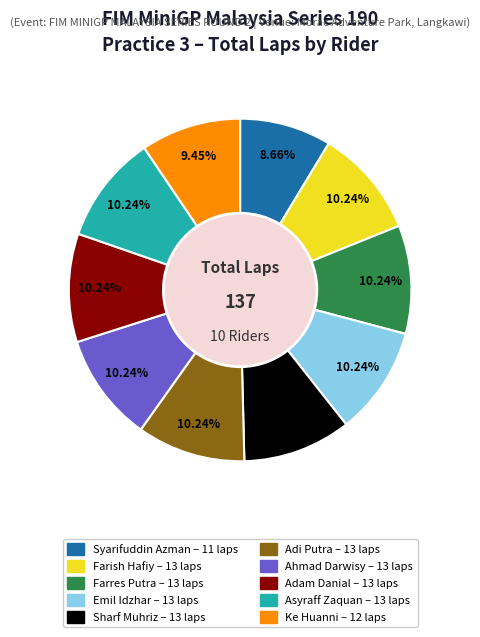

How much of the chart is everything except Adi Putra?

89.8%